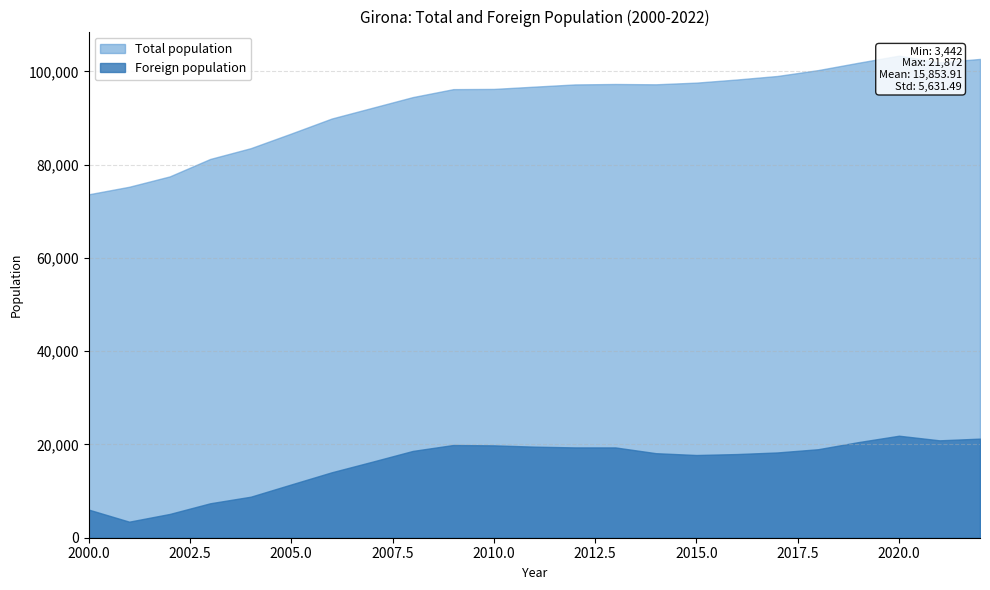

What is the greatest value displayed?

103369